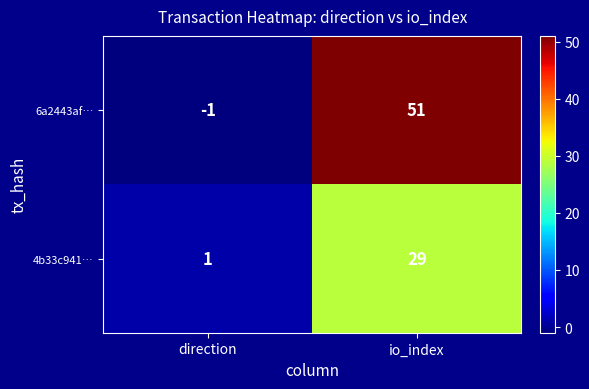

True or false: 4b33c941… has a value of 40 at io_index.

False